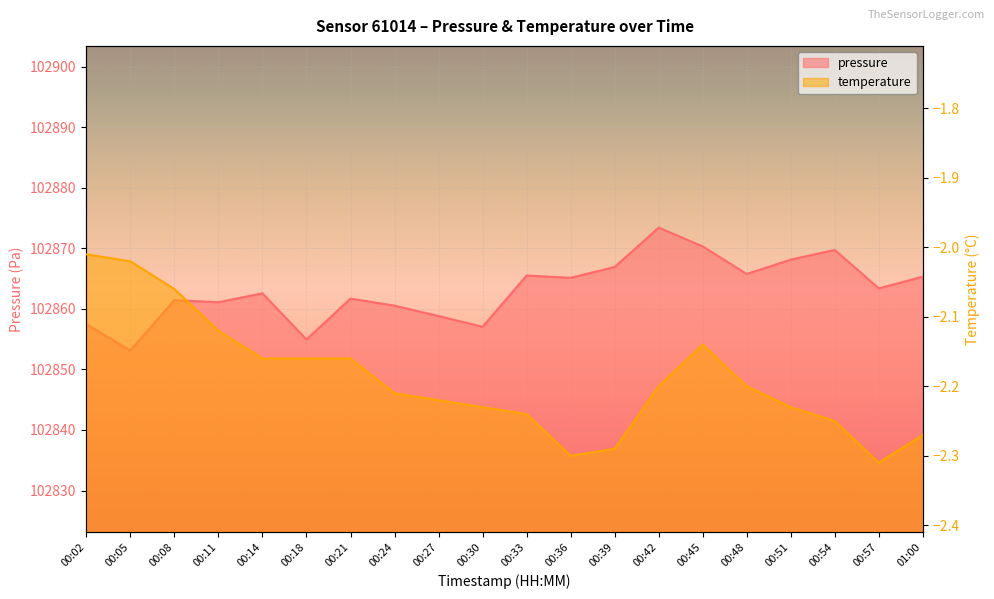

Which series changed the most between 00:18 and 00:36?

pressure